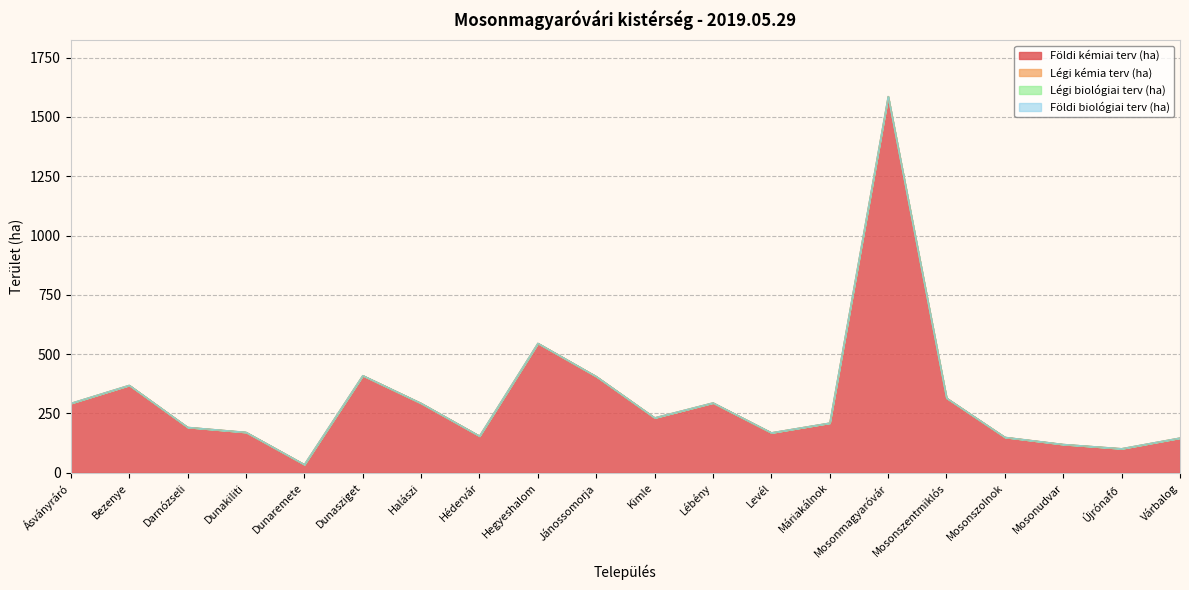

How many lines are shown in the chart?

4